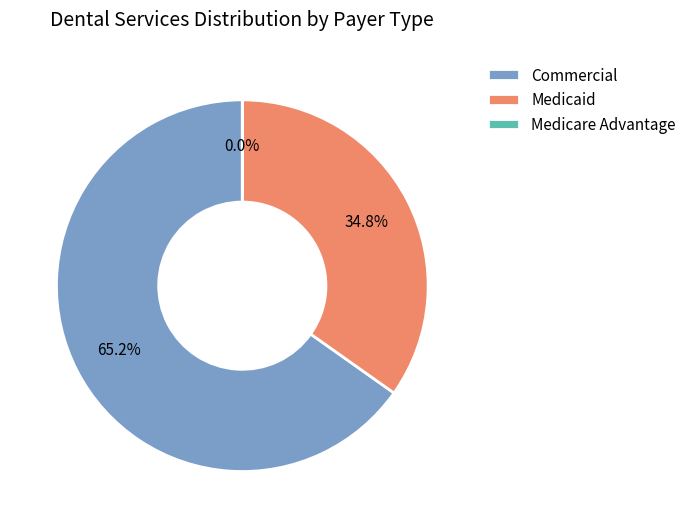

To the nearest percent, what portion does Medicaid represent?

35%